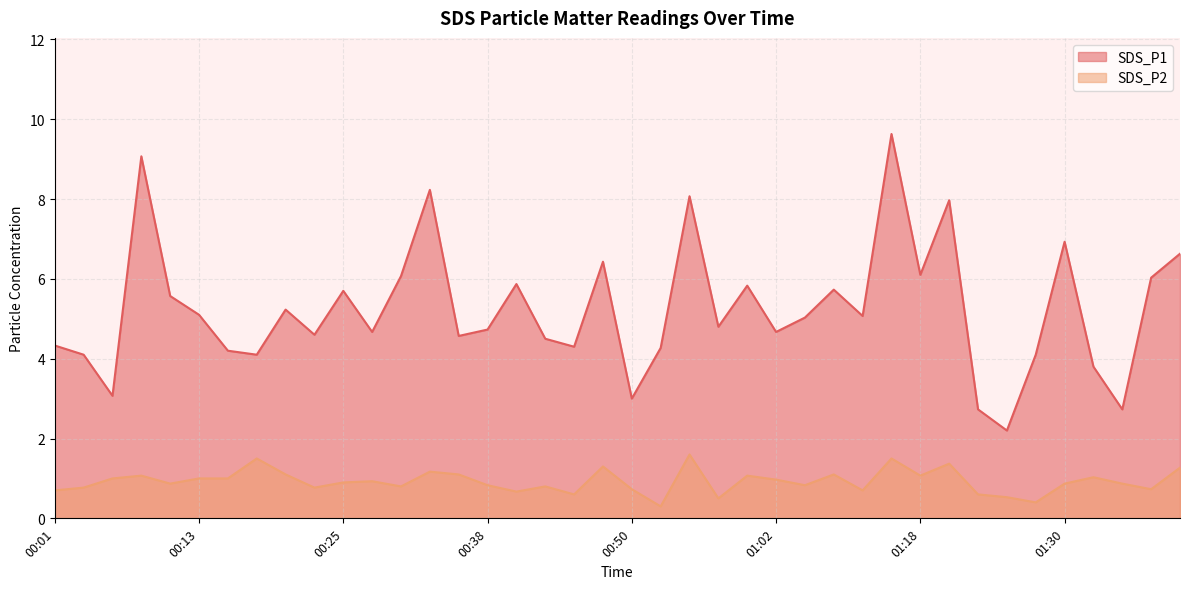

How many series are shown in this chart?

2